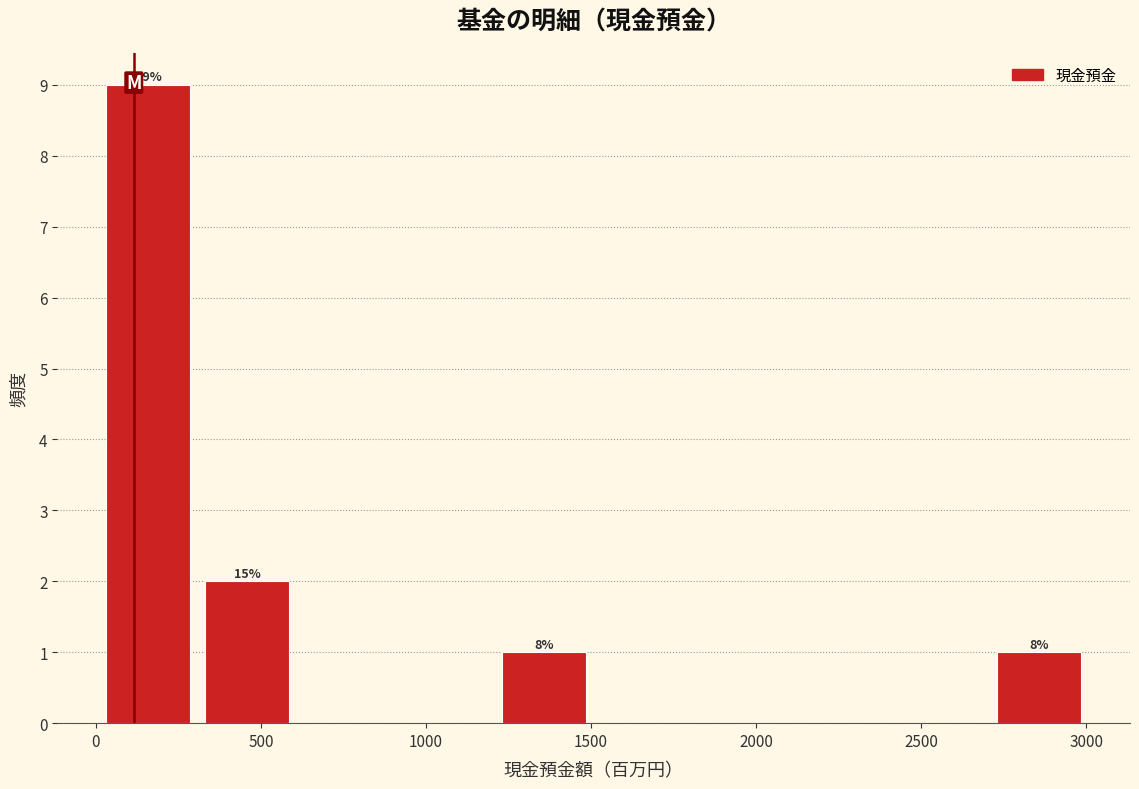

Over which range of the x-axis is the bar tallest?

0 to 300